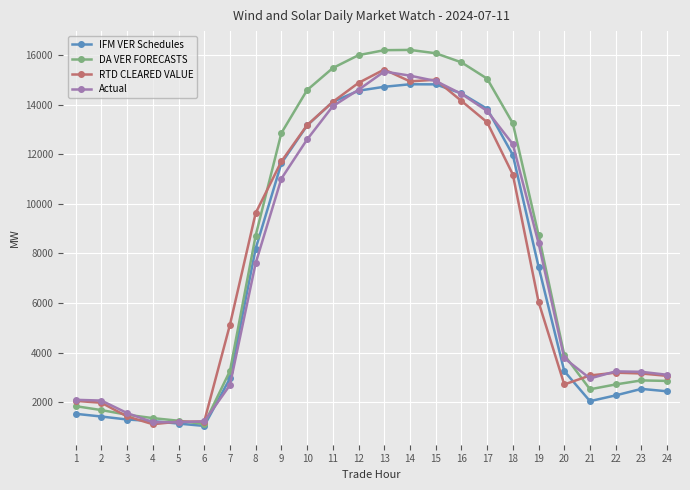

What is the value of the Actual point at the 4th from the left?

1189.8